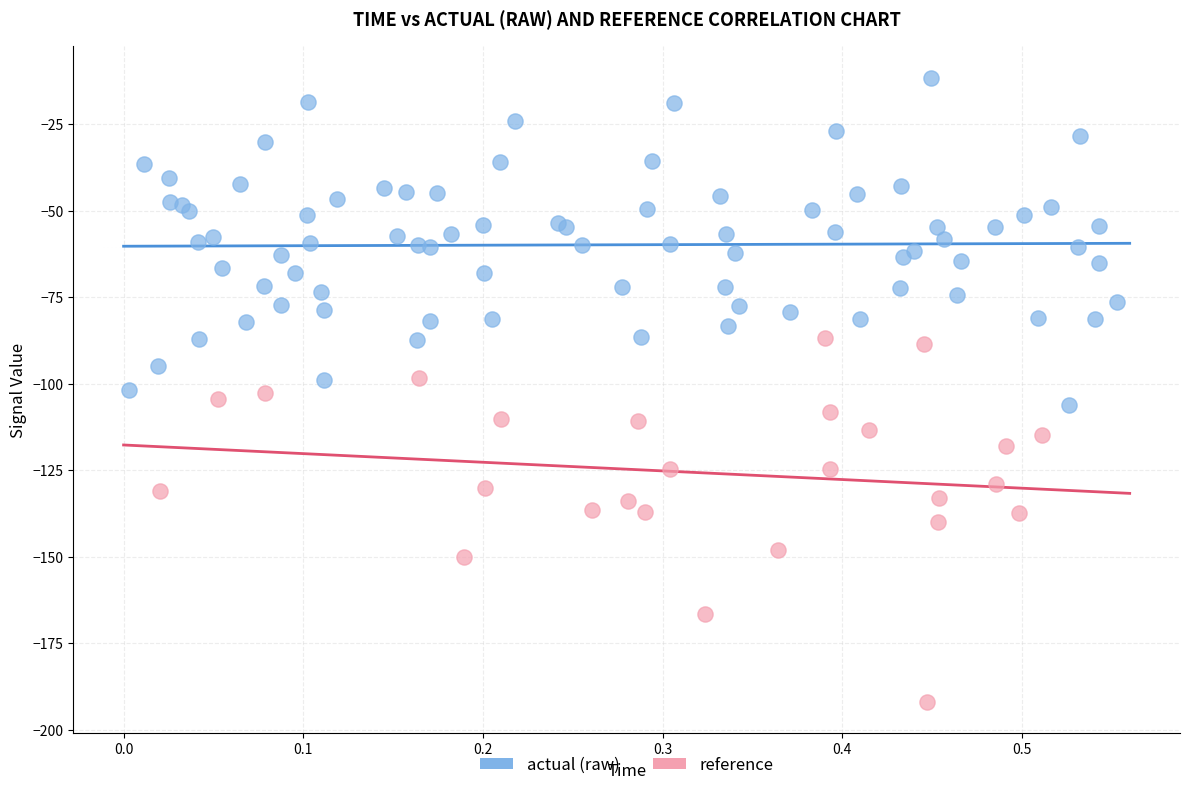

Which series has the largest Y range (max minus min)?

reference